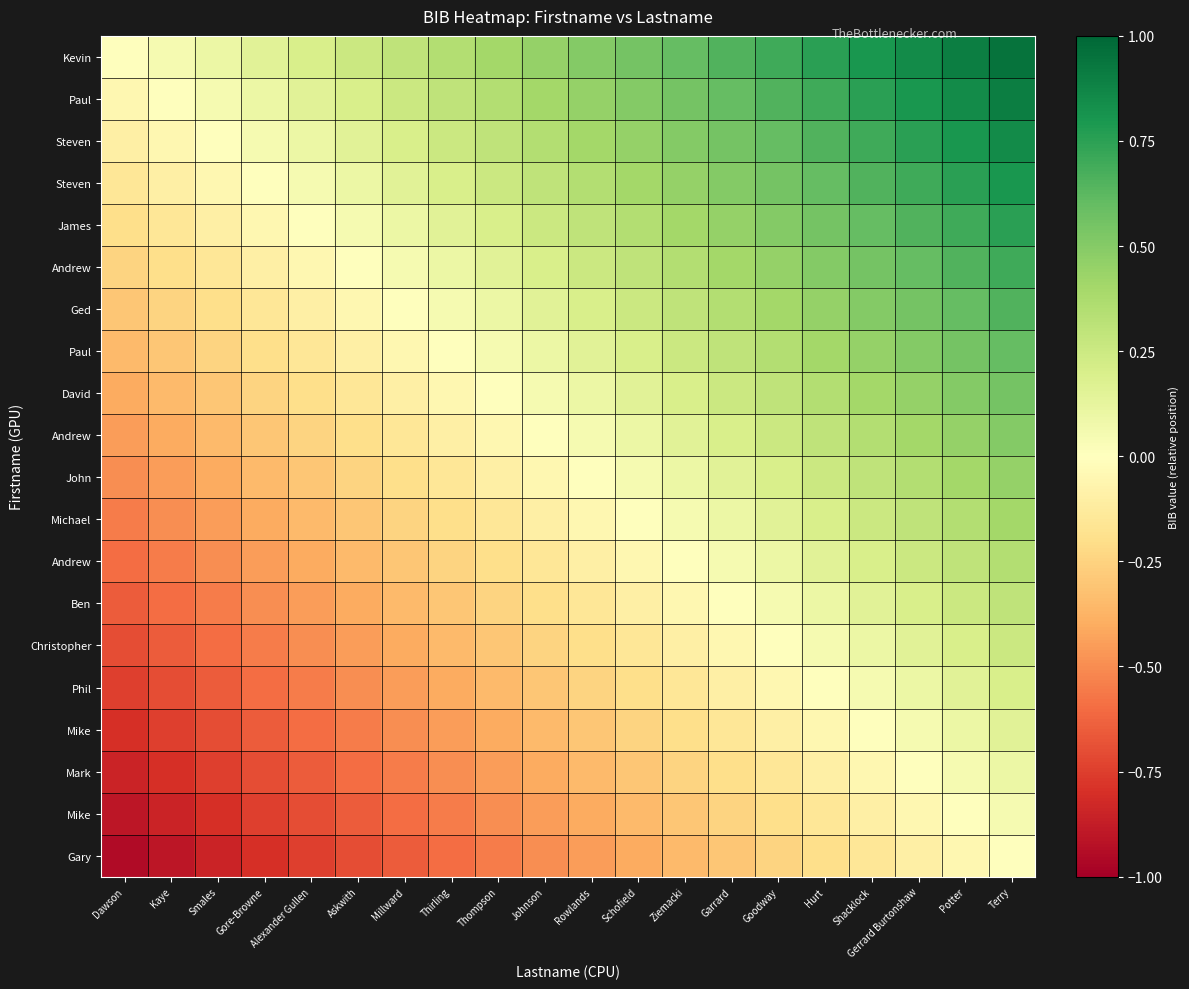

What is the spread (max minus min) of values at Garrard?

0.9